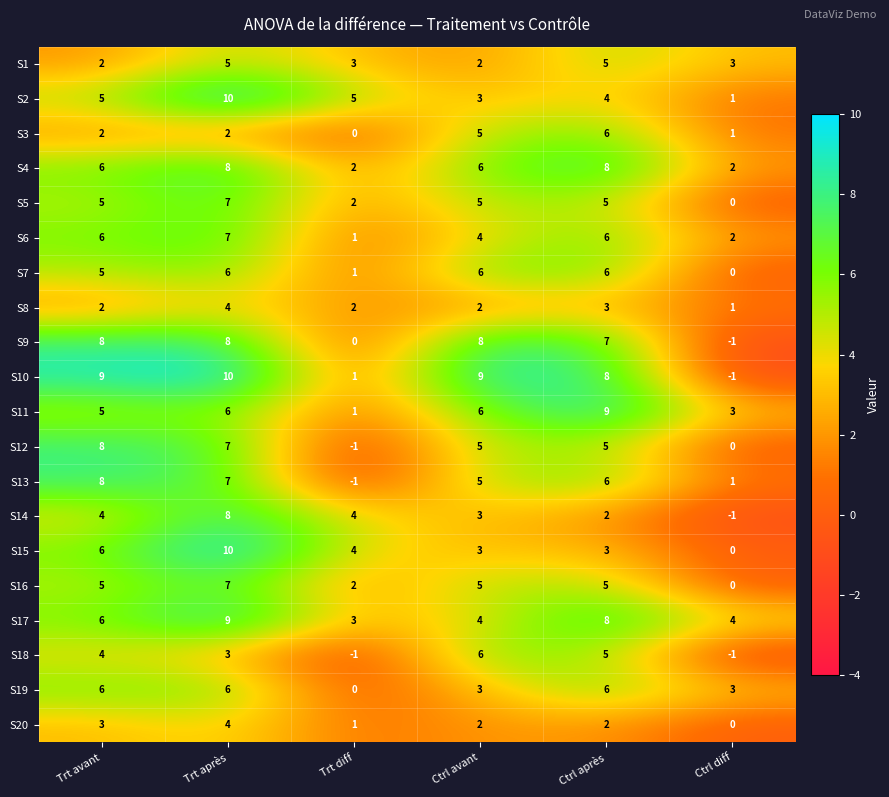

Is it true that S19 equals 6 at Trt avant?

True